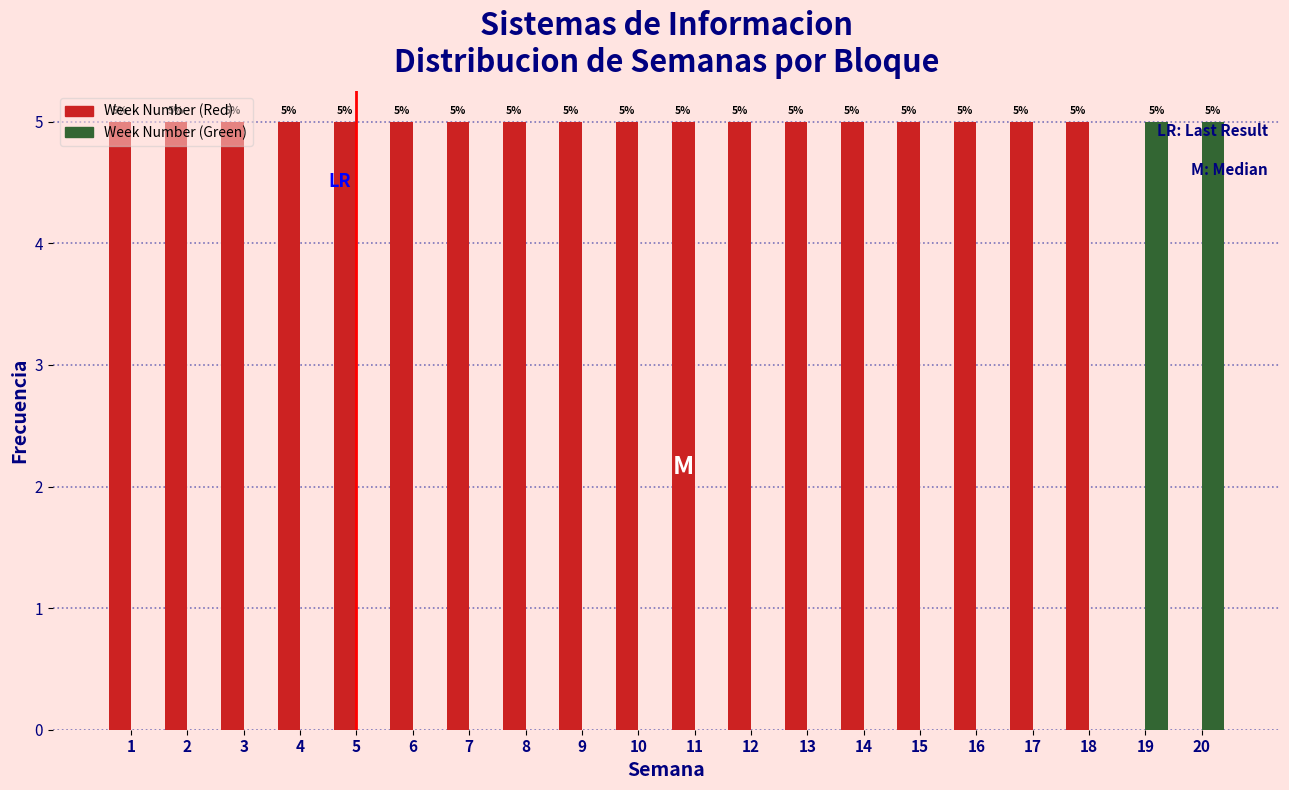

What is the sum of the Week Number (Red) values at 19 and 12?

5